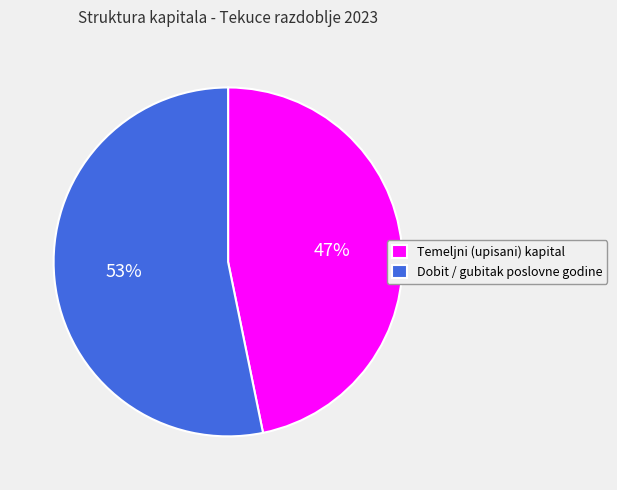

To the nearest percent, what is the combined percentage of Dobit / gubitak poslovne godine and Temeljni (upisani) kapital?

100%